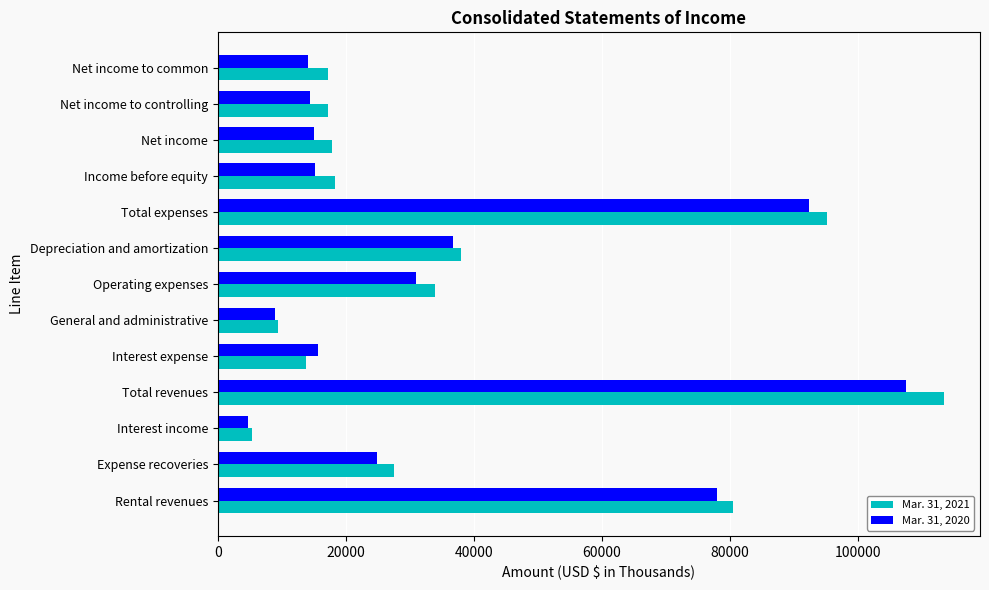

Is it true that Mar. 31, 2021 equals 113339 at Total revenues?

True